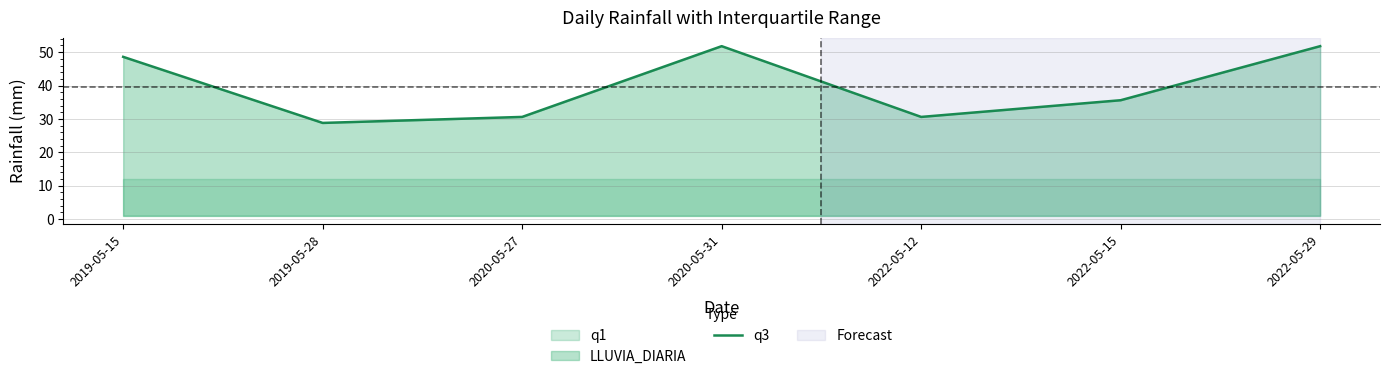

How many lines are shown in the chart?

1